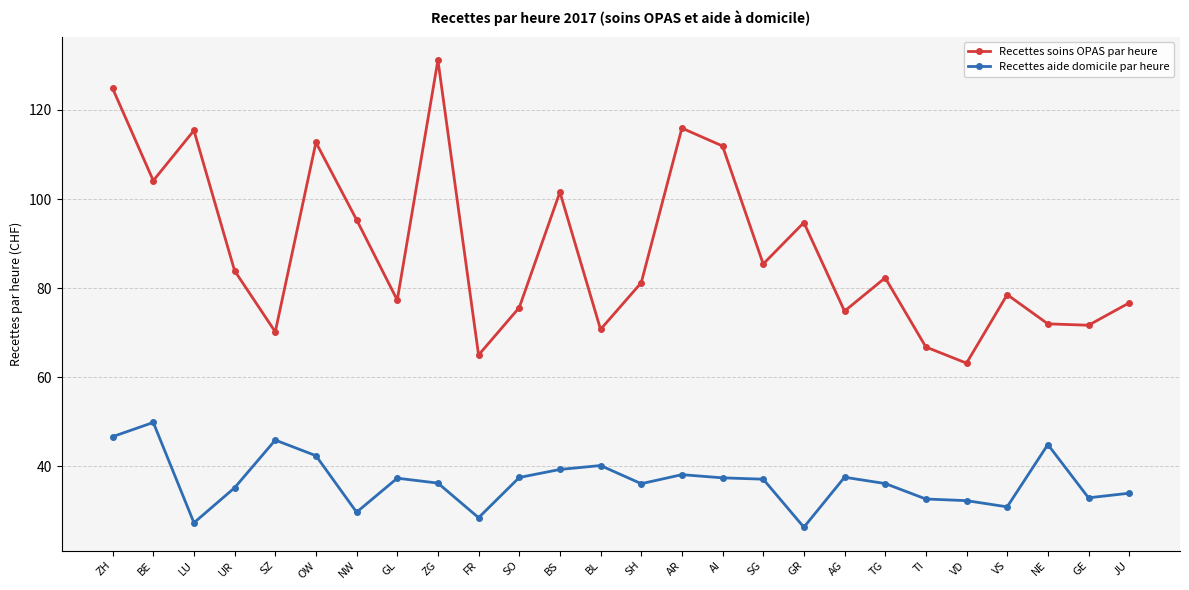

True or false: Recettes aide domicile par heure has more than 0 interior local peaks.

True